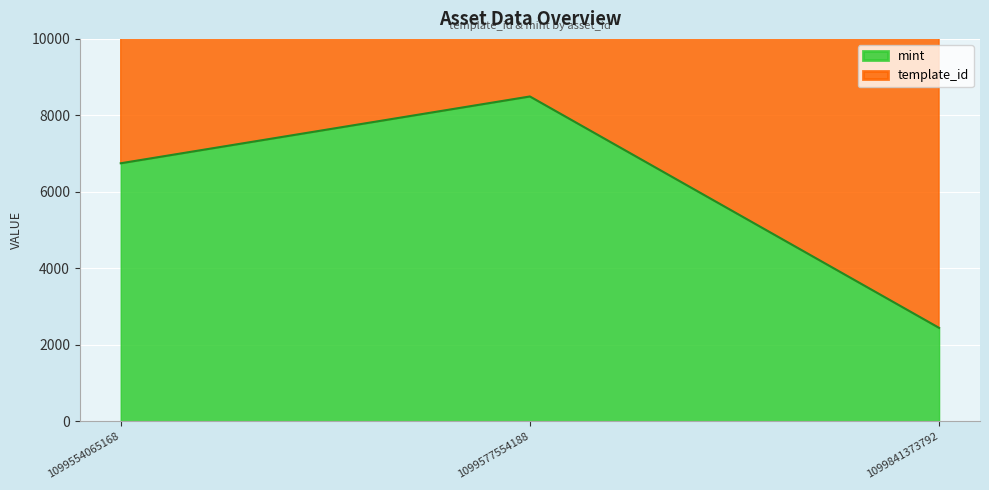

The value of template_id at 1099554065168 is 13325. True or false?

False